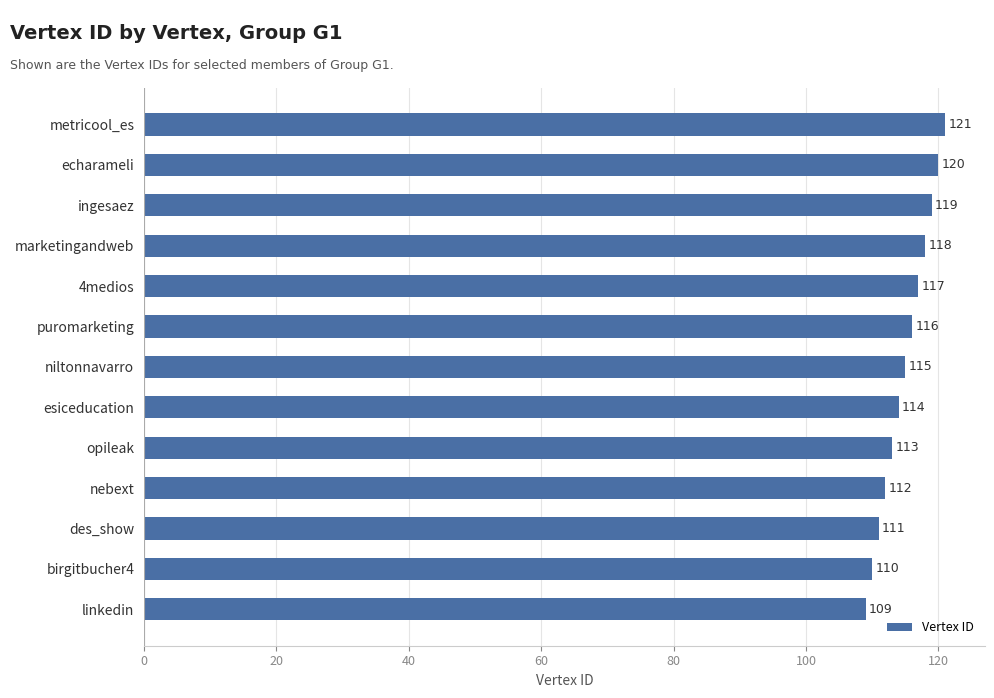

Reading bottom to top, extract all data points from this chart.

109	110	111	112	113	114	115	116	117	118	119	120	121